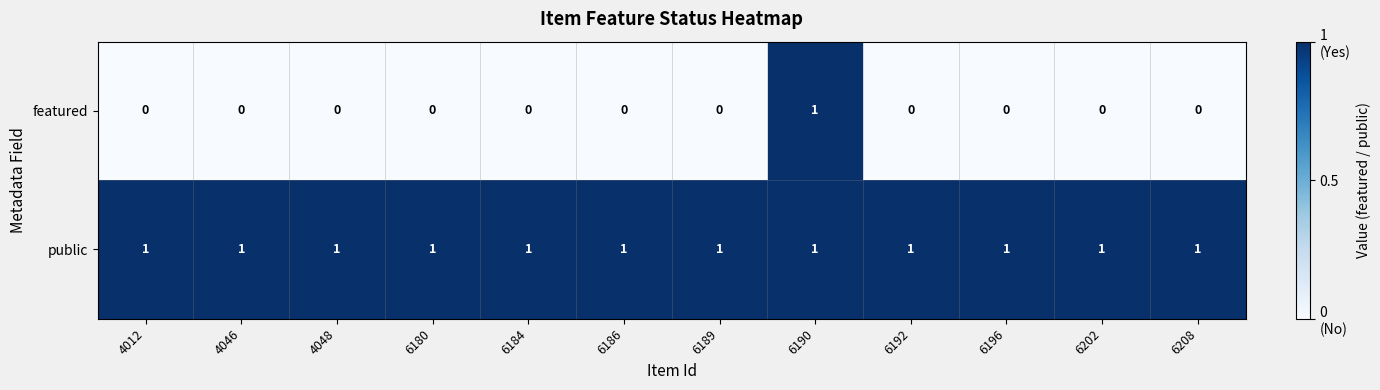

Count the number of data series in this chart.

2